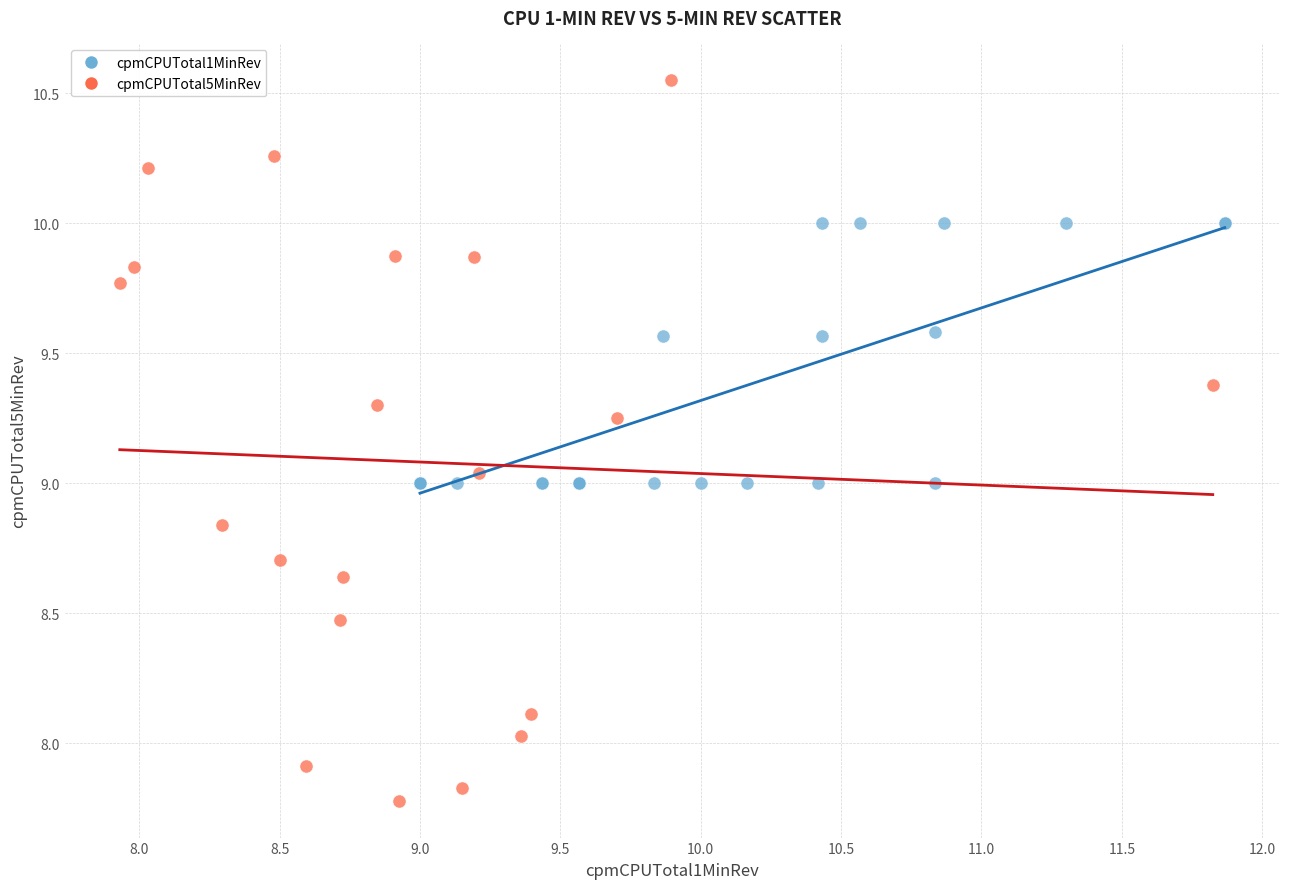

Which series contains the highest Y value?

cpmCPUTotal5MinRev